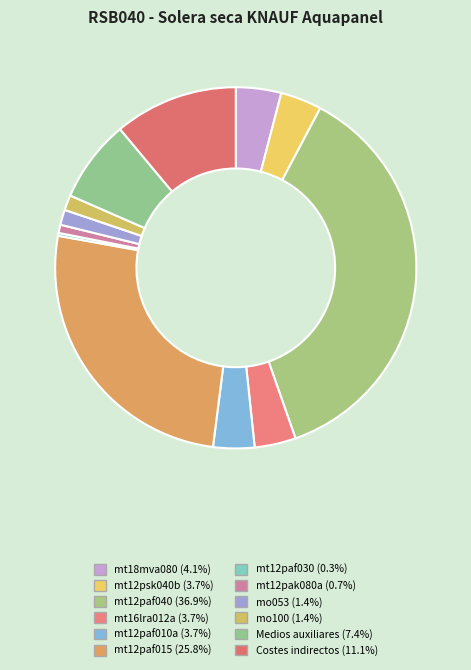

What percentage is the mt12pak080a slice, to the nearest percent?

1%